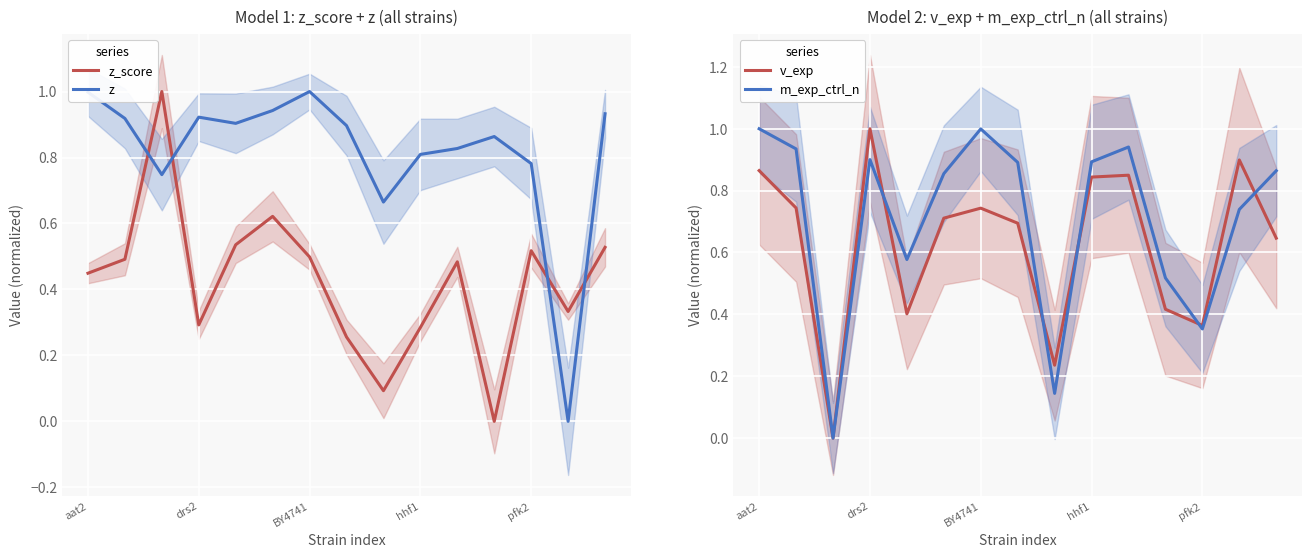

How many intersections are there between z_score and z?

4